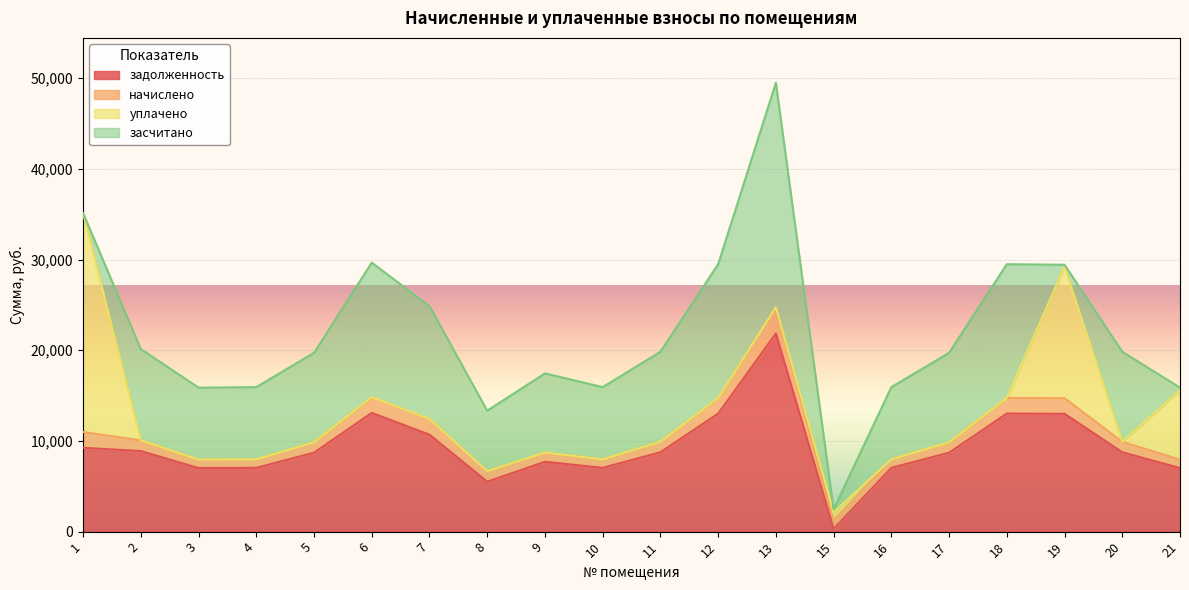

Is the value of засчитано at 11 greater than the value of задолженность at 3?

Yes